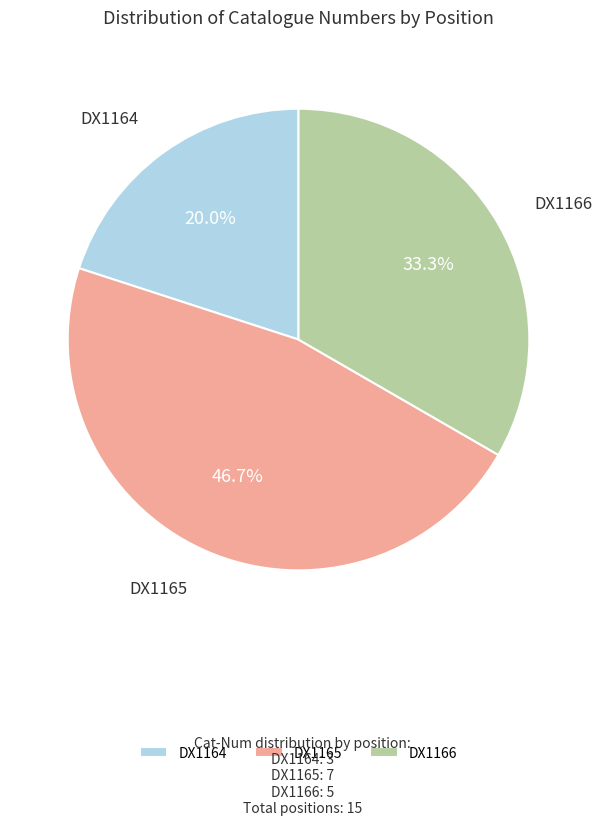

To the nearest percent, what is the difference between the largest and smallest slice percentages?

27%